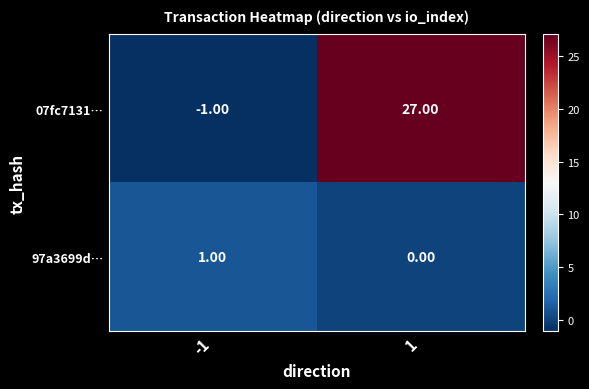

Which series has the widest spread of values?

07fc7131…